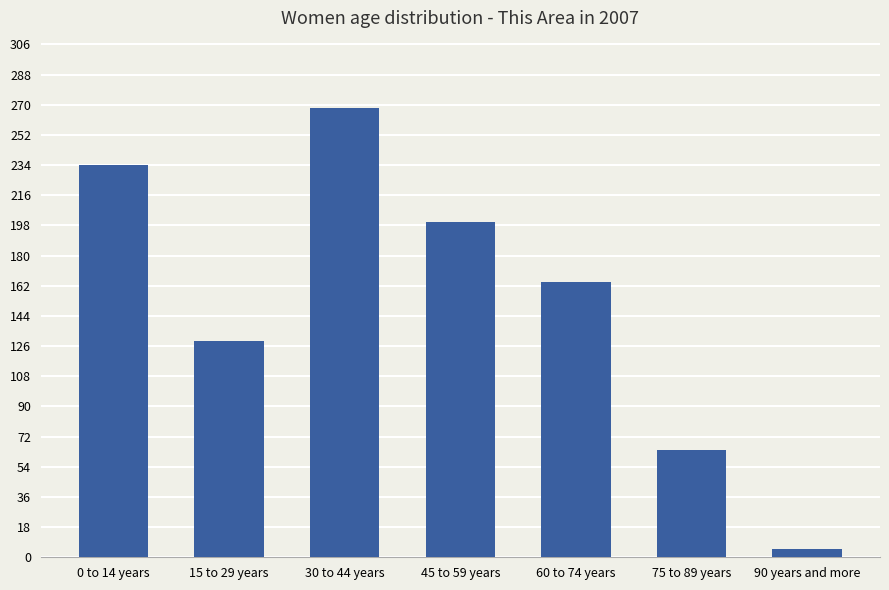

Count the number of categories in the chart.

7